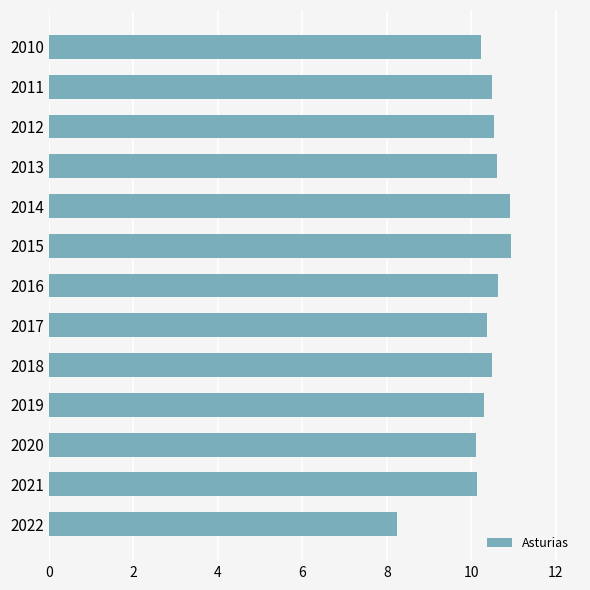

Approximately how many times larger is the value at 2010 compared to 2014?

0.9